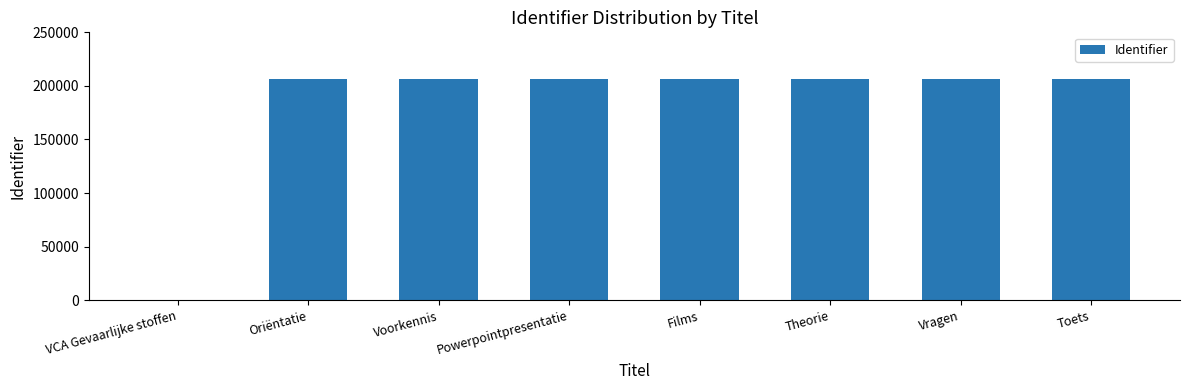

What is the sum of the values at Toets and Vragen?

412195